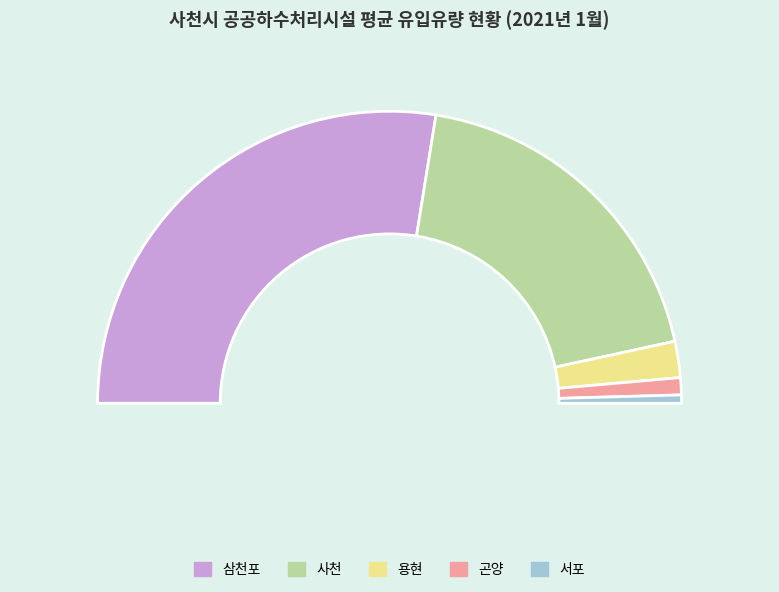

To the nearest percent, what is the combined percentage of 곤양 and 사천?

40%